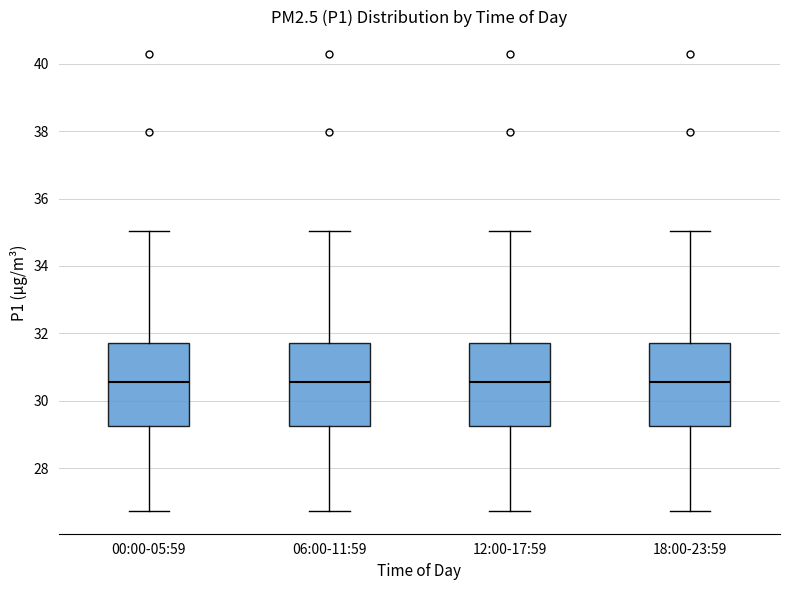

Reading left to right, transcribe this box plot: for each box, give where its median line is, the range the box spans, and where its two whiskers end, as read against the y-axis. The values are not printed on the chart, so give them approximately, as read against the axis.

00:00-05:59: median 30.6, box 29.2 to 31.8, whiskers 26.8 to 35.0
06:00-11:59: median 30.6, box 29.2 to 31.8, whiskers 26.8 to 35.0
12:00-17:59: median 30.6, box 29.2 to 31.8, whiskers 26.8 to 35.0
18:00-23:59: median 30.6, box 29.2 to 31.8, whiskers 26.8 to 35.0